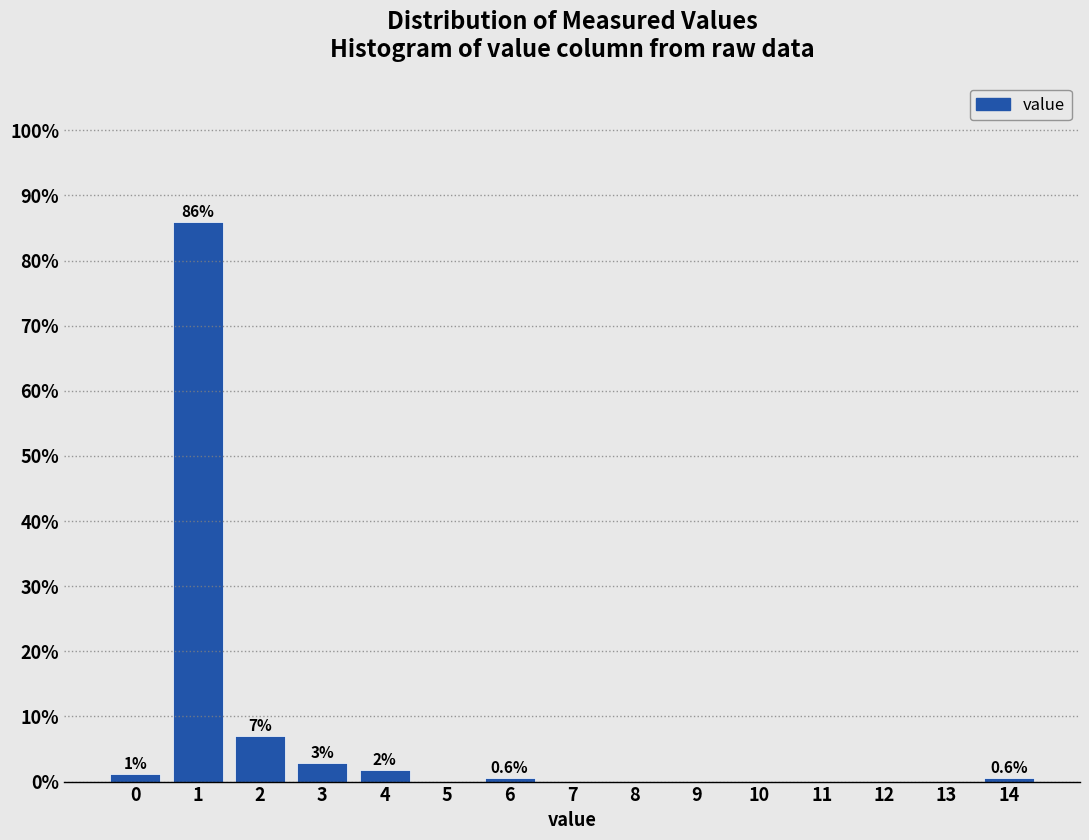

Reading left to right, transcribe all the data shown in this chart.

0=1.2	1=86.0	2=7.0	3=2.9	4=1.8	5=0.0	6=0.6	7=0.0	8=0.0	9=0.0	10=0.0	11=0.0	12=0.0	13=0.0	14=0.6